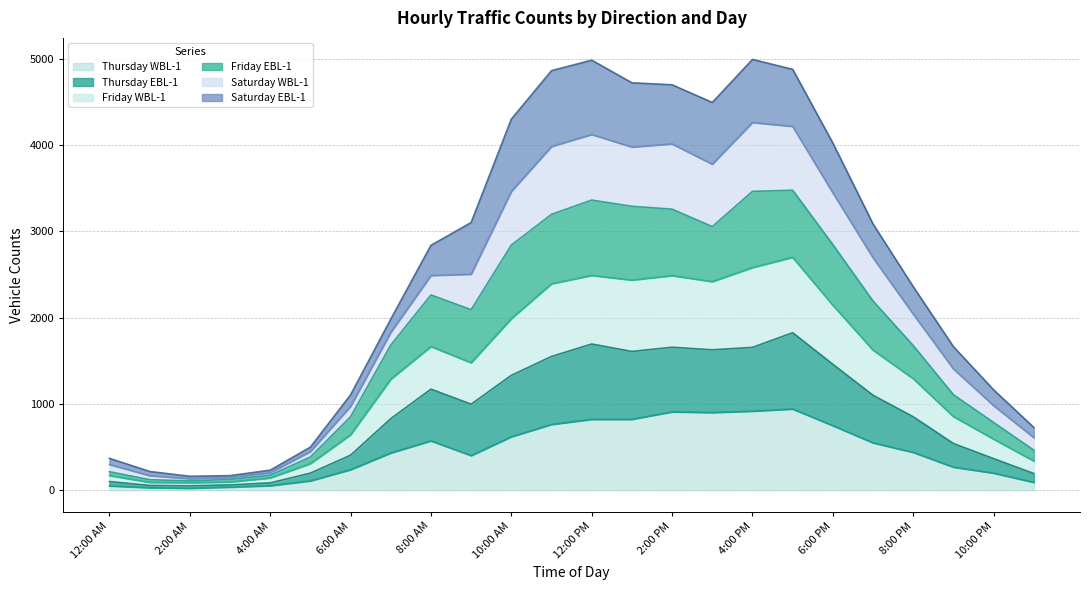

Is the value of Friday EBL-1 at 3:00 PM greater than the value of Thursday WBL-1 at 11:00 PM?

Yes